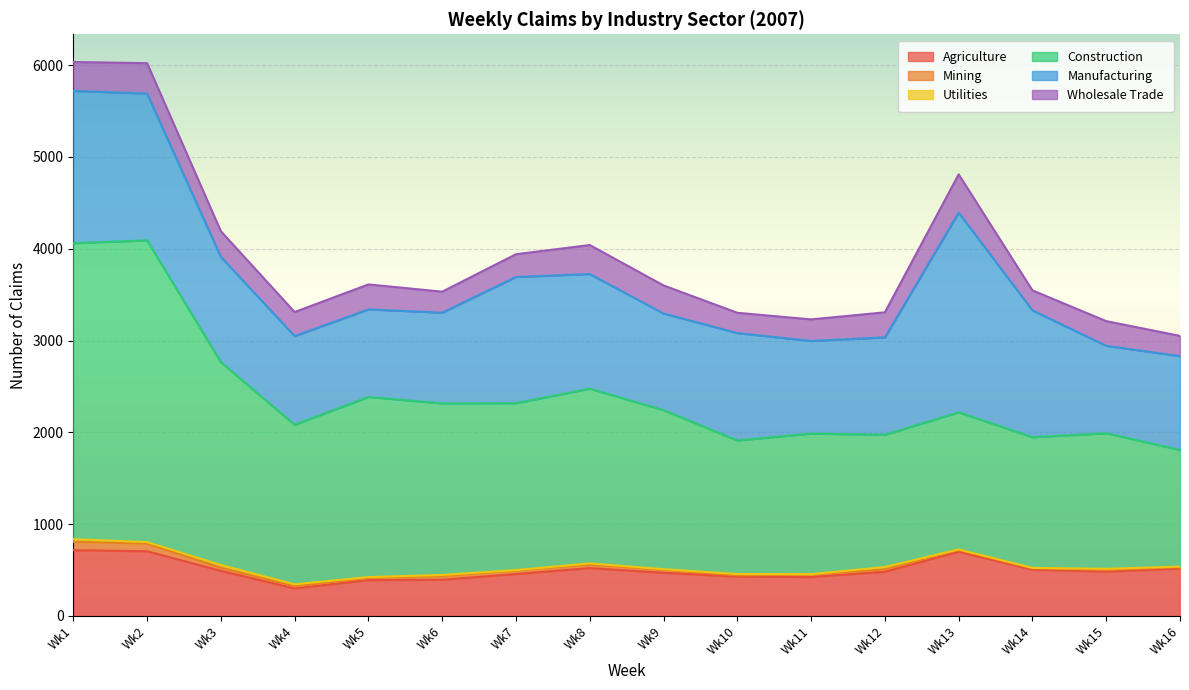

Rank the series at Wk3 from highest to lowest value.

Construction, Manufacturing, Agriculture, Wholesale Trade, Mining, Utilities